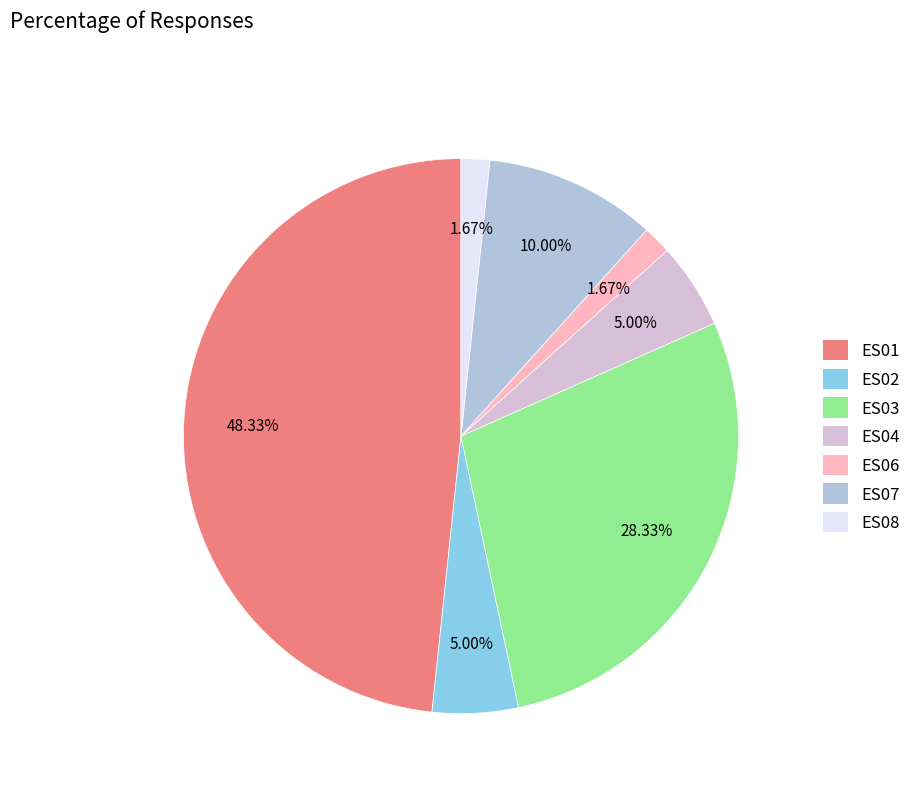

How many segments does this pie chart have?

7